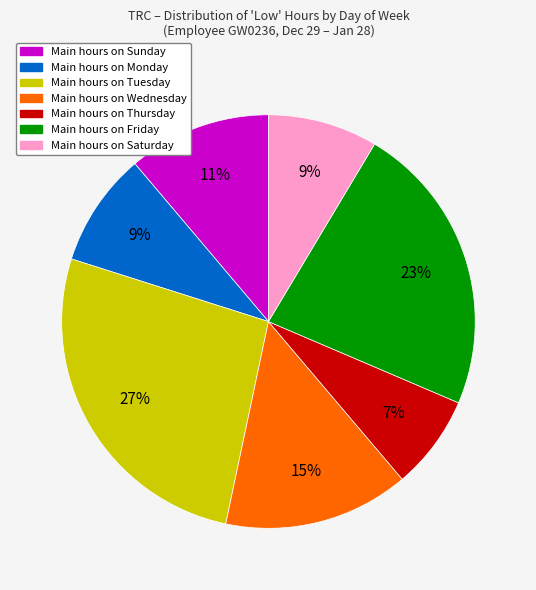

To the nearest percent, what is the average slice percentage?

14%